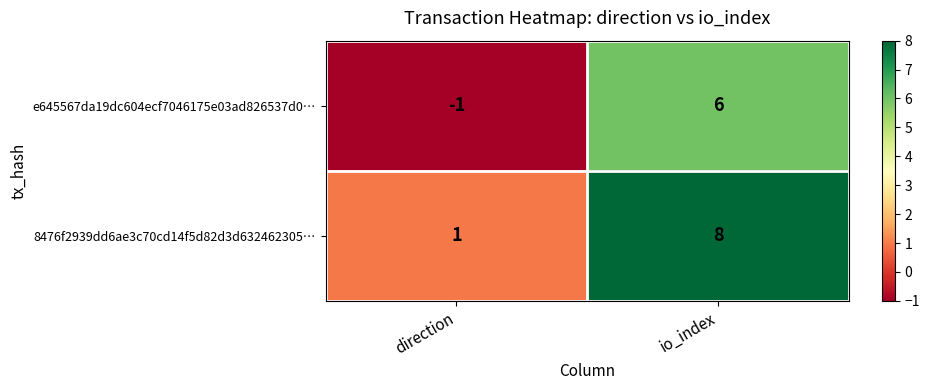

Which label corresponds to the smallest value in the chart?

direction